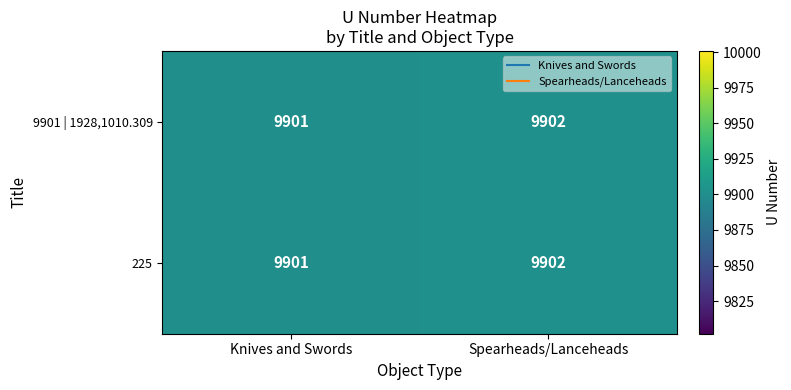

At which category is the sum across all series the highest?

Spearheads/Lanceheads